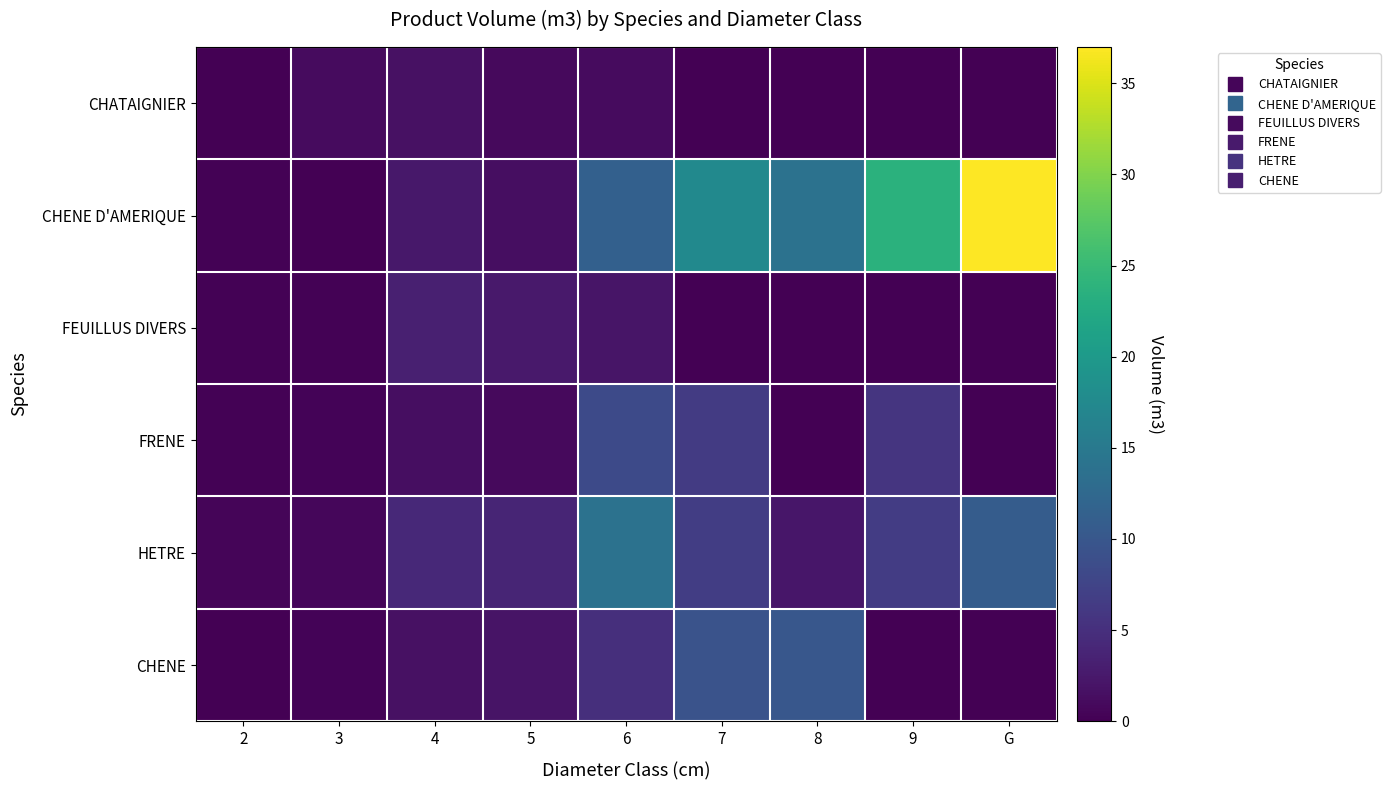

Which has a higher value, 6 or 7?

6